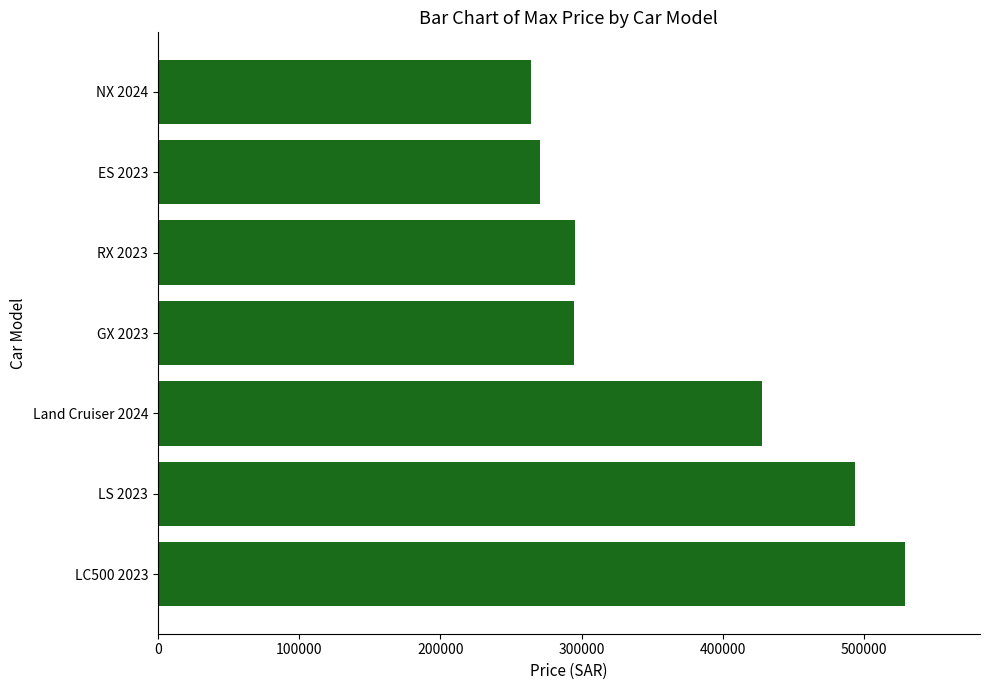

What is the smallest value displayed?

264500